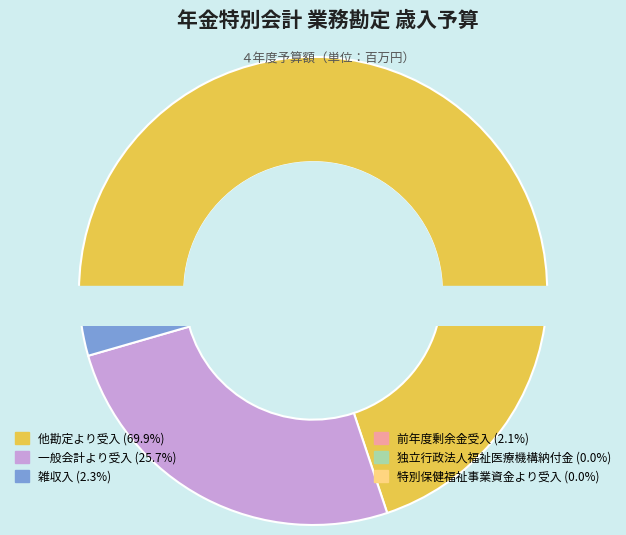

What percentage is the 他勘定より受入 slice, to the nearest percent?

70%